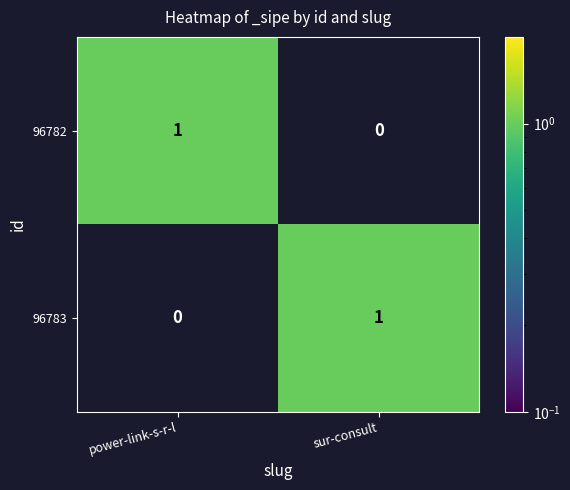

Is the value of 96782 at sur-consult greater than the value of 96783 at sur-consult?

No